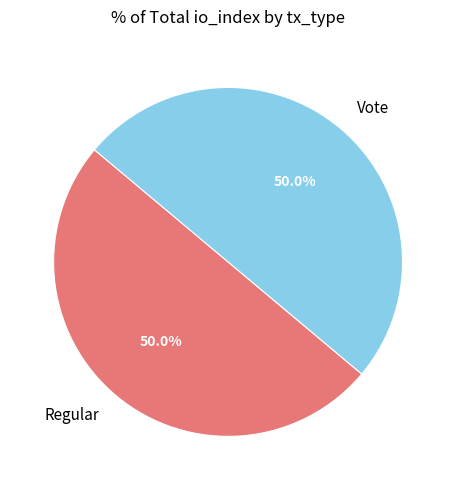

Approximately how many times larger is the value at Regular compared to Vote?

1.0